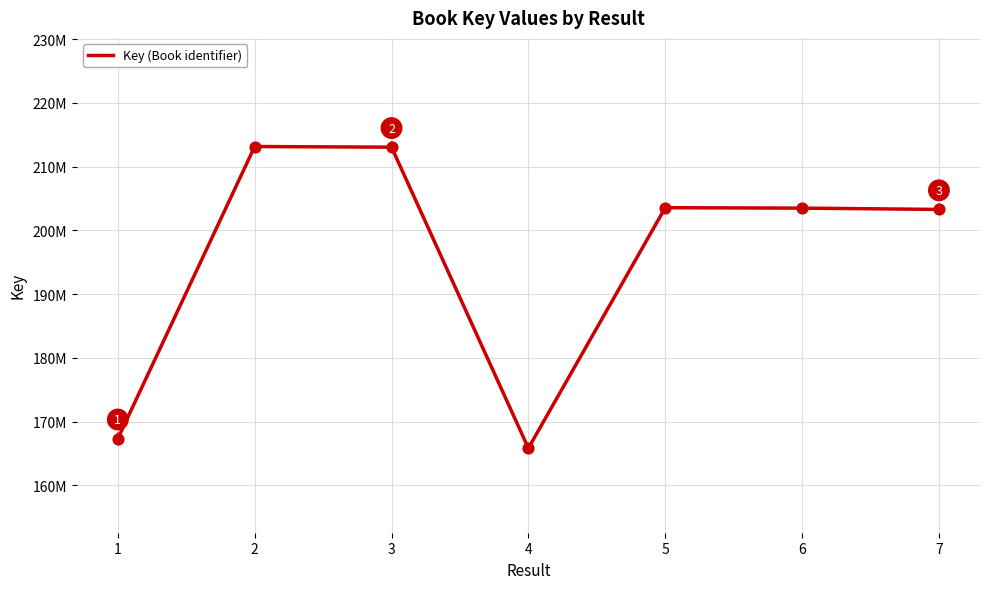

What is the change in value from 1 to 5?

+36247133